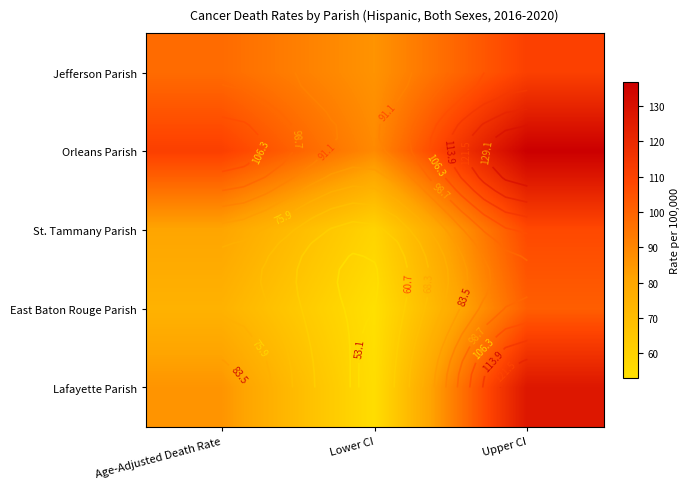

What is the difference between the Jefferson Parish values at Upper CI and Age-Adjusted Death Rate?

12.8